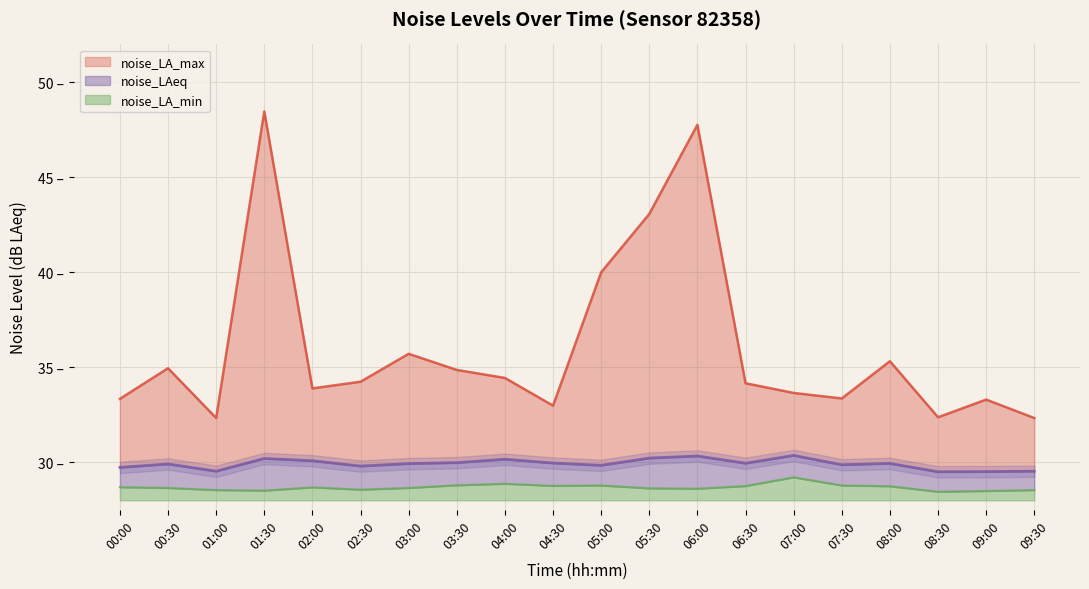

Count the number of categories in the chart.

20